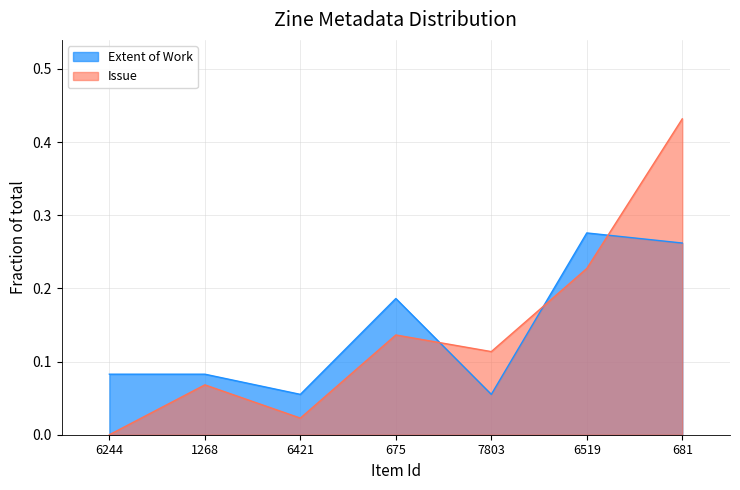

In Issue, how many points are higher than both neighbors (excluding endpoints)?

2